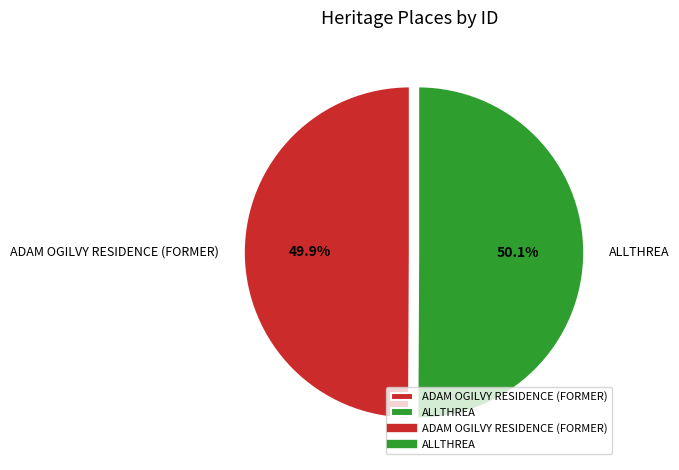

How many segments does this pie chart have?

2